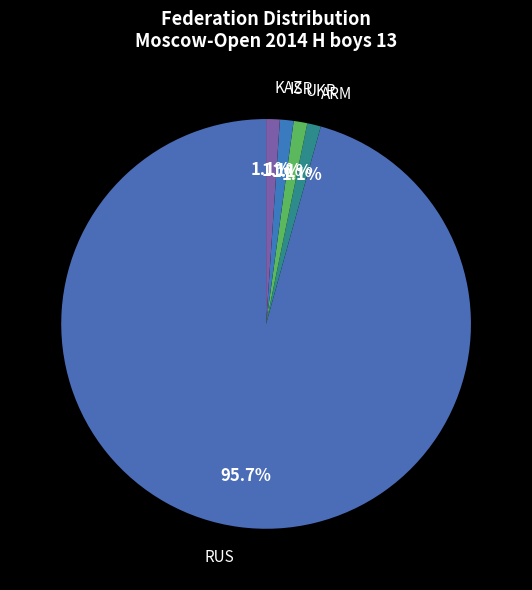

How many slices are in this pie chart?

5